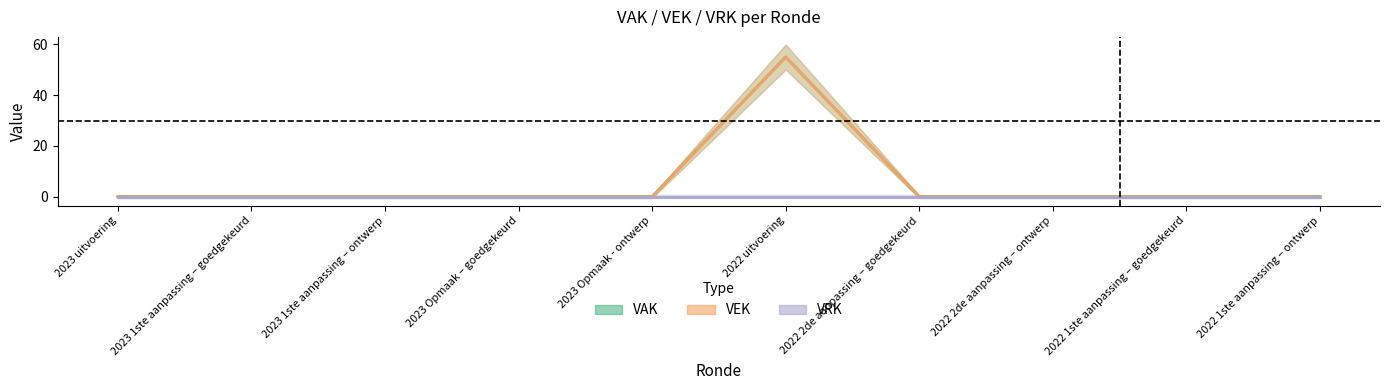

Which has a higher value, 2022 2de aanpassing – ontwerp or 2023 Opmaak - ontwerp?

2022 2de aanpassing – ontwerp